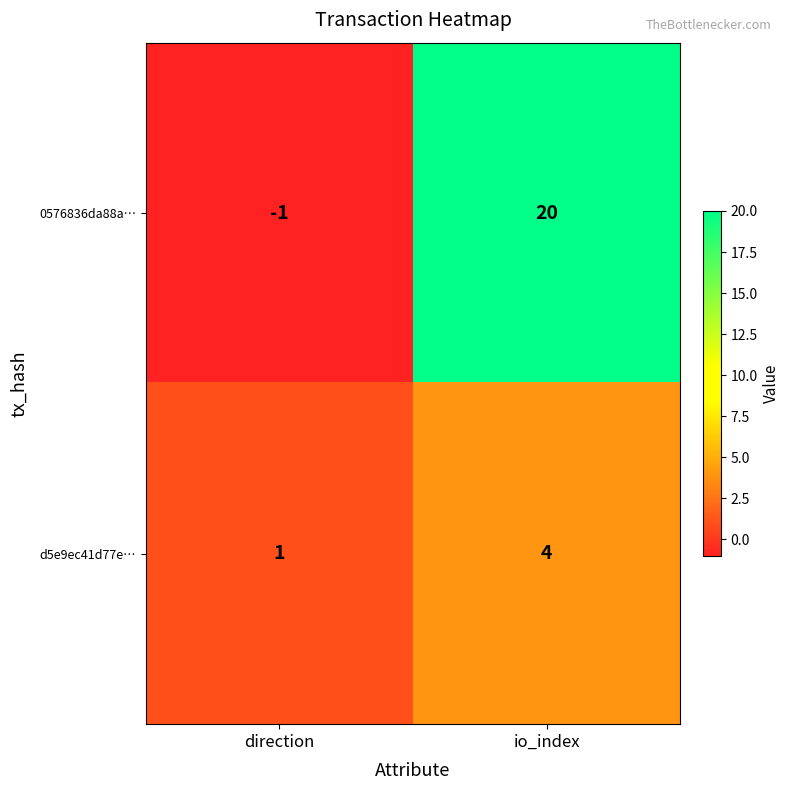

What is the minimum value shown in the chart?

-1